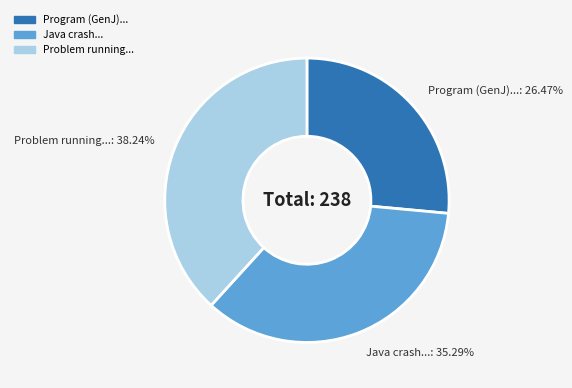

Approximately how many times larger is the value at Problem running... compared to Program (GenJ)...?

1.4